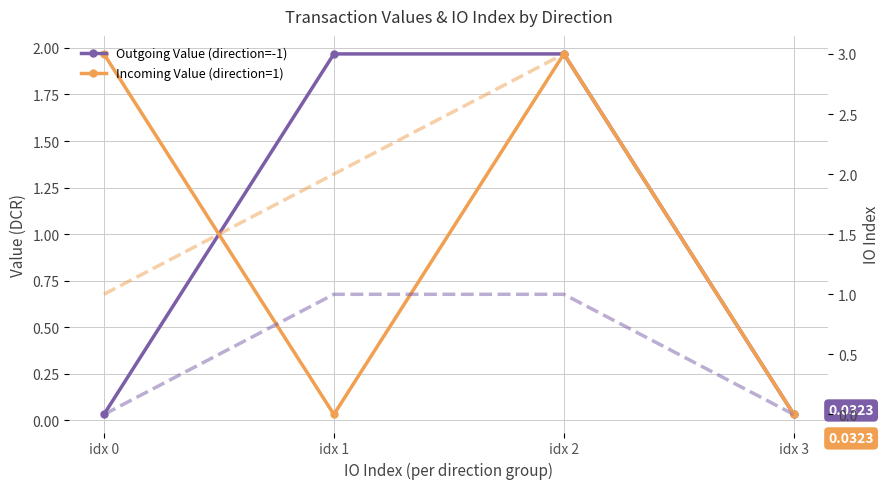

Rank the series by their maximum value, from lowest to highest.

Outgoing IO Index (direction=-1), Outgoing Value (direction=-1), Incoming Value (direction=1), Incoming IO Index (direction=1)